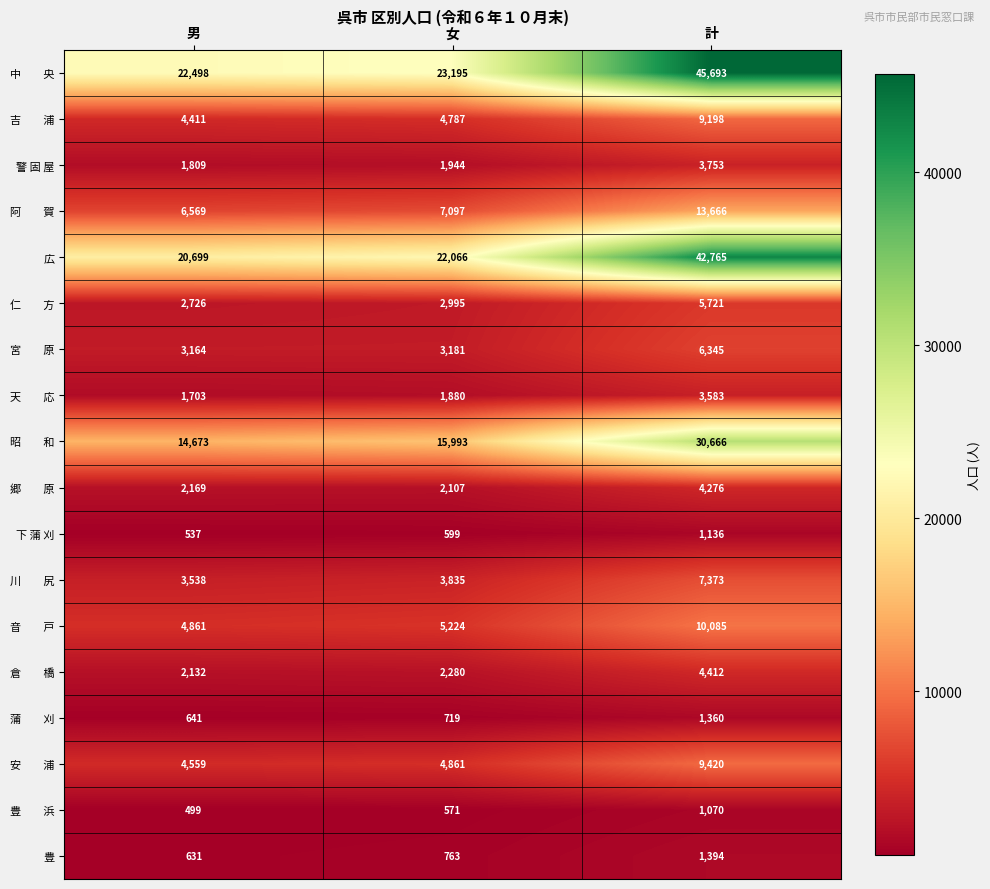

What is the maximum value shown in the chart?

45693